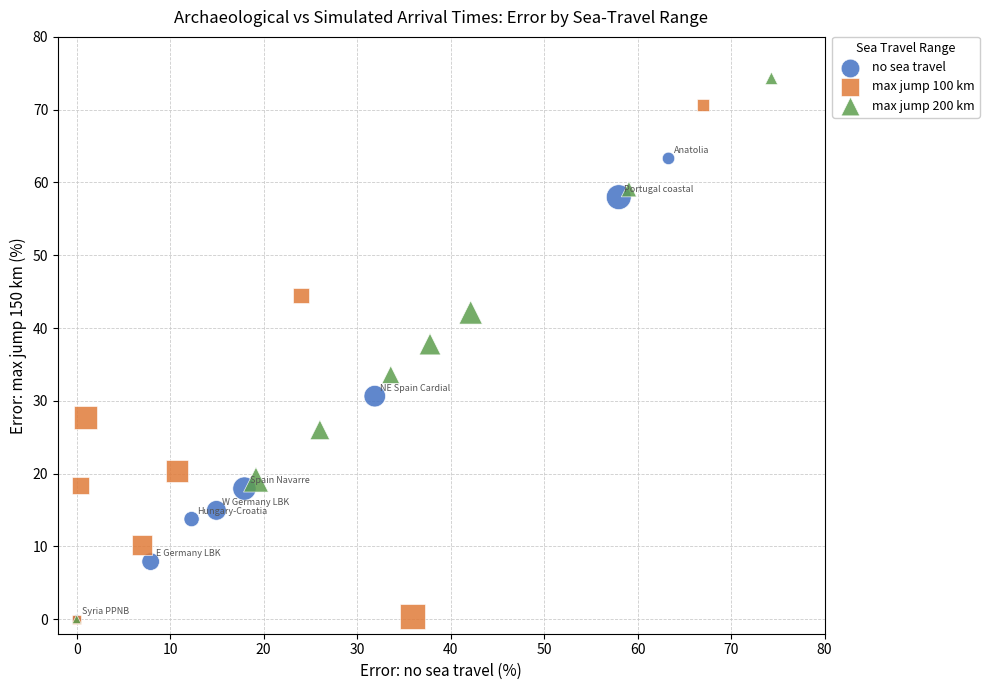

Which series reaches the maximum Y coordinate?

max jump 200 km